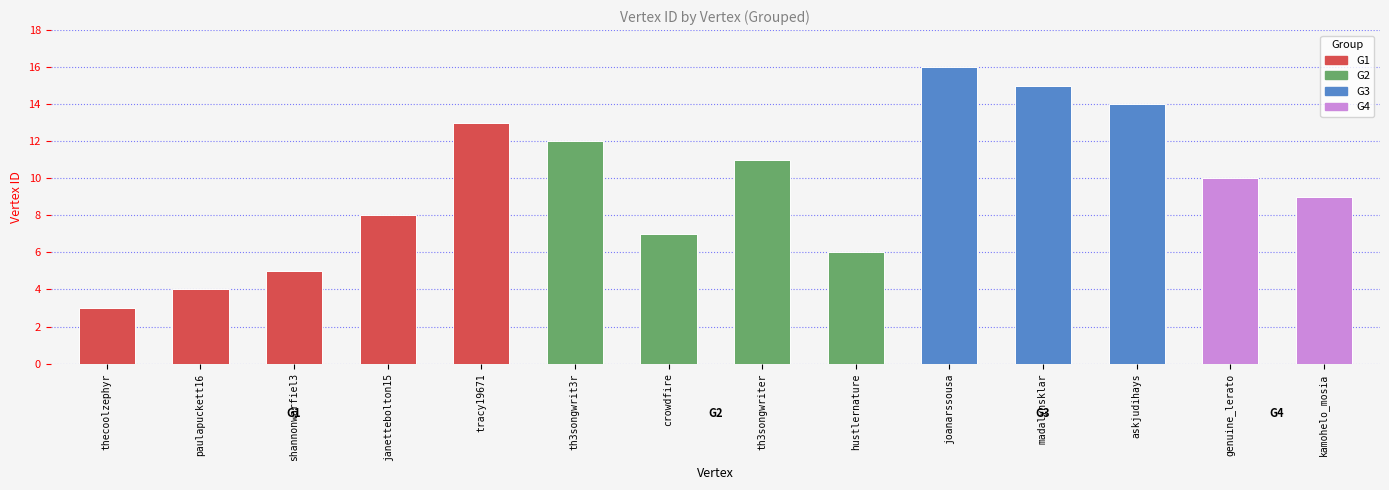

What is the ratio of the value at janettebolton15 to the value at thecoolzephyr?

2.7